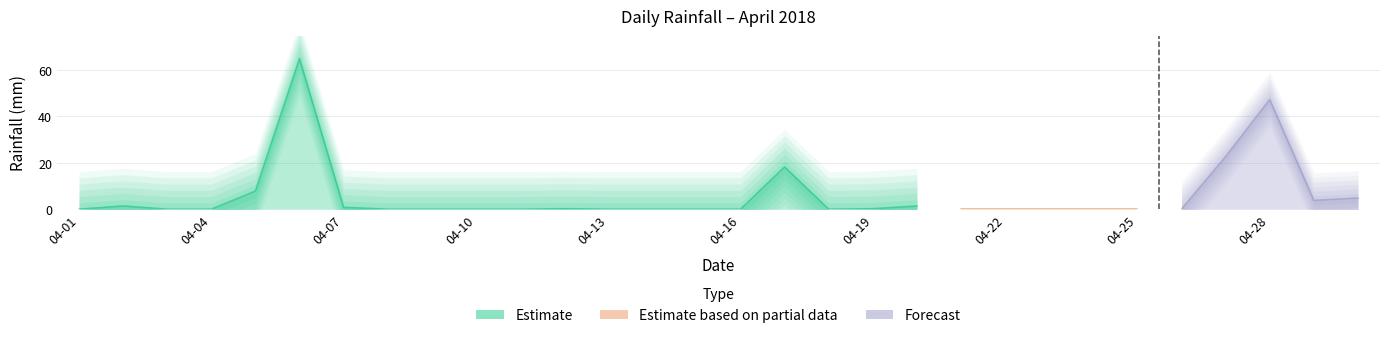

What is the difference between the maximum and minimum values?

64.8